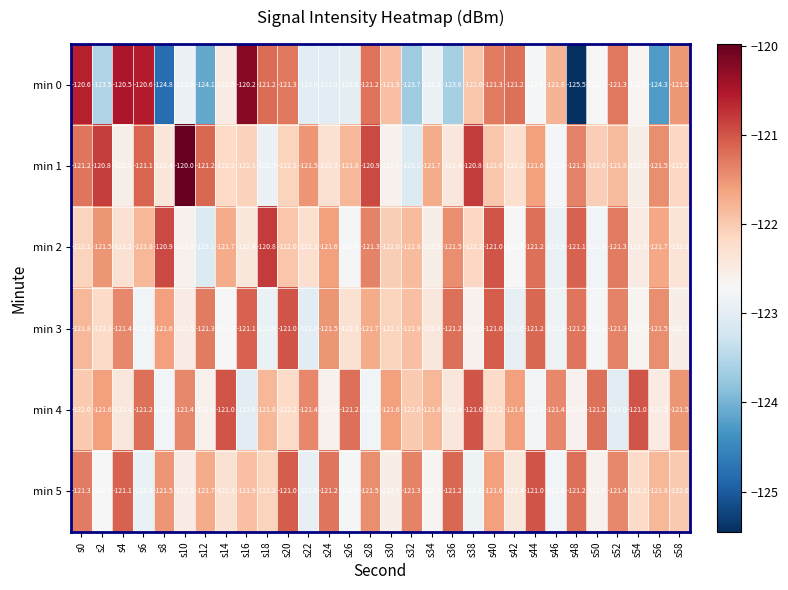

What is the sum of the min 5 values at s22 and s2?

-245.7